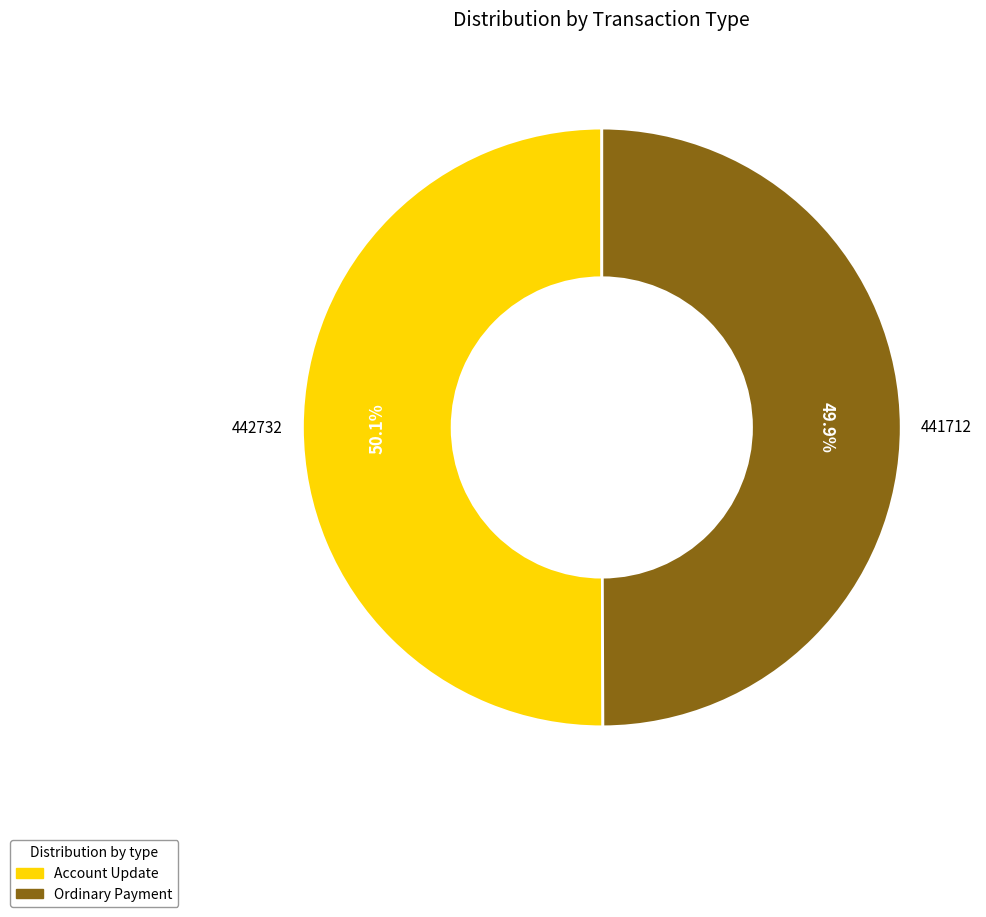

How much of the chart is everything except Ordinary Payment?

50.1%